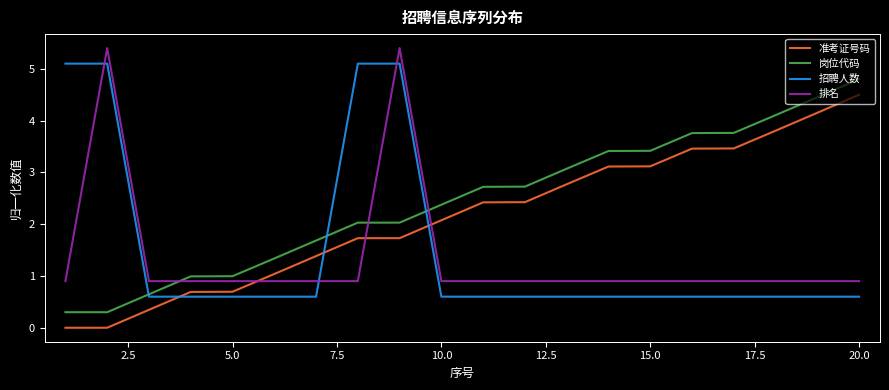

How many lines are shown in the chart?

4